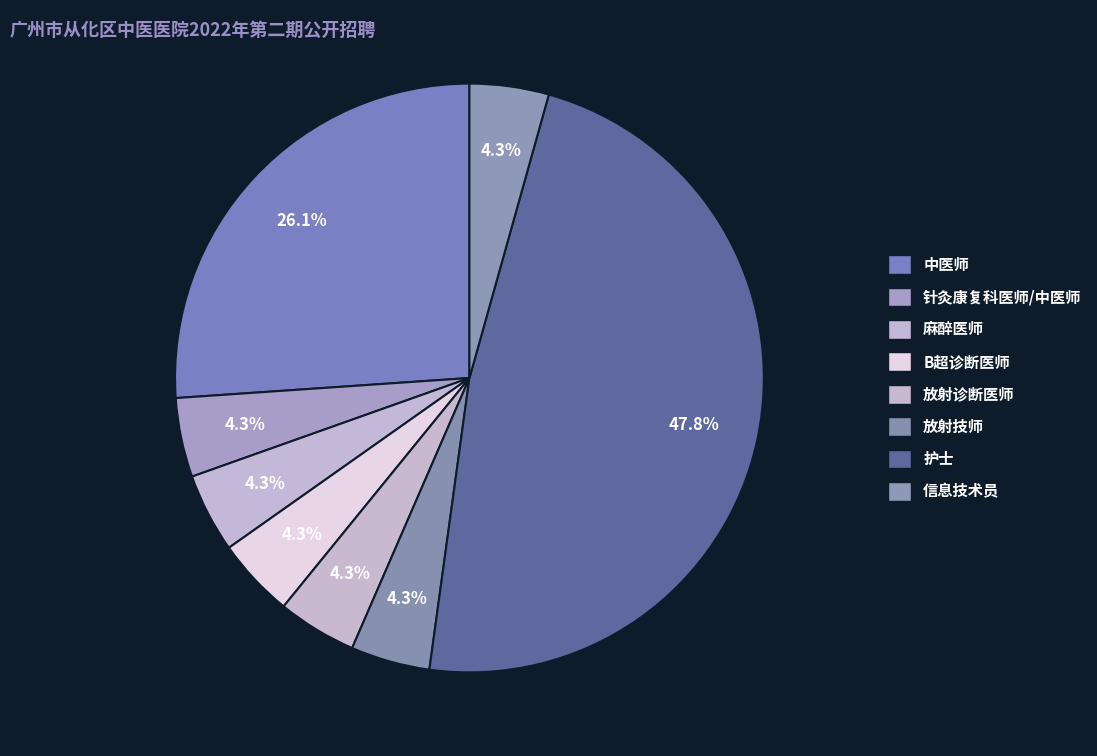

To the nearest percent, what percentage of the pie is 放射技师?

4%